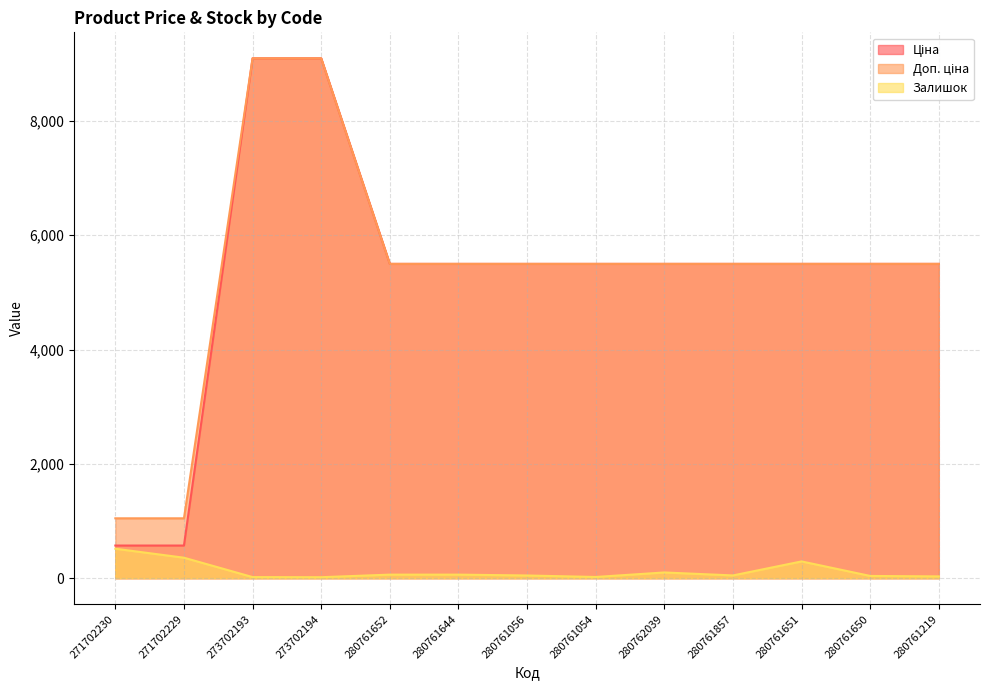

True or false: Залишок and Ціна cross at least once.

False